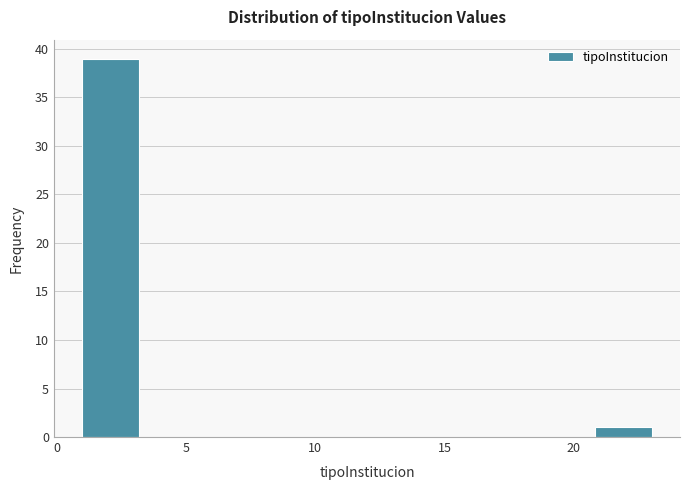

Reading left to right, transcribe this chart: for each bar, give the range it covers on the x-axis and its height. Neither the bar edges nor the heights are printed on the chart, so give them approximately, as read against the axes.

1.0 to 3.2: 39
3.2 to 5.4: 0
5.4 to 7.6: 0
7.6 to 9.8: 0
9.8 to 12.0: 0
12.0 to 14.2: 0
14.2 to 16.4: 0
16.4 to 18.6: 0
18.6 to 20.8: 0
20.8 to 23.0: 1